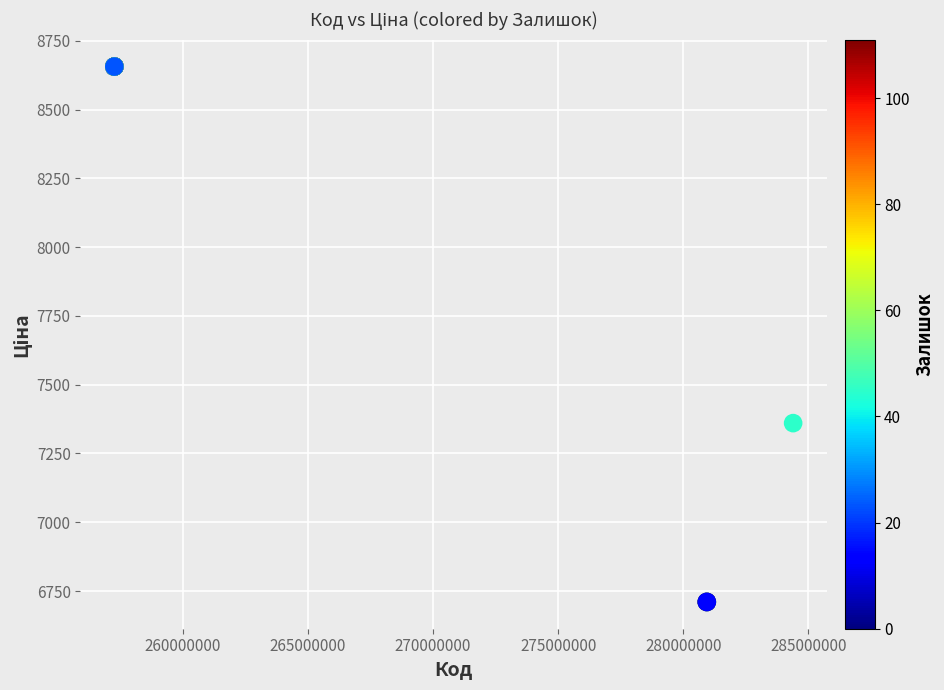

What Y value in the scatter plot is closest to 7683?

7360.2